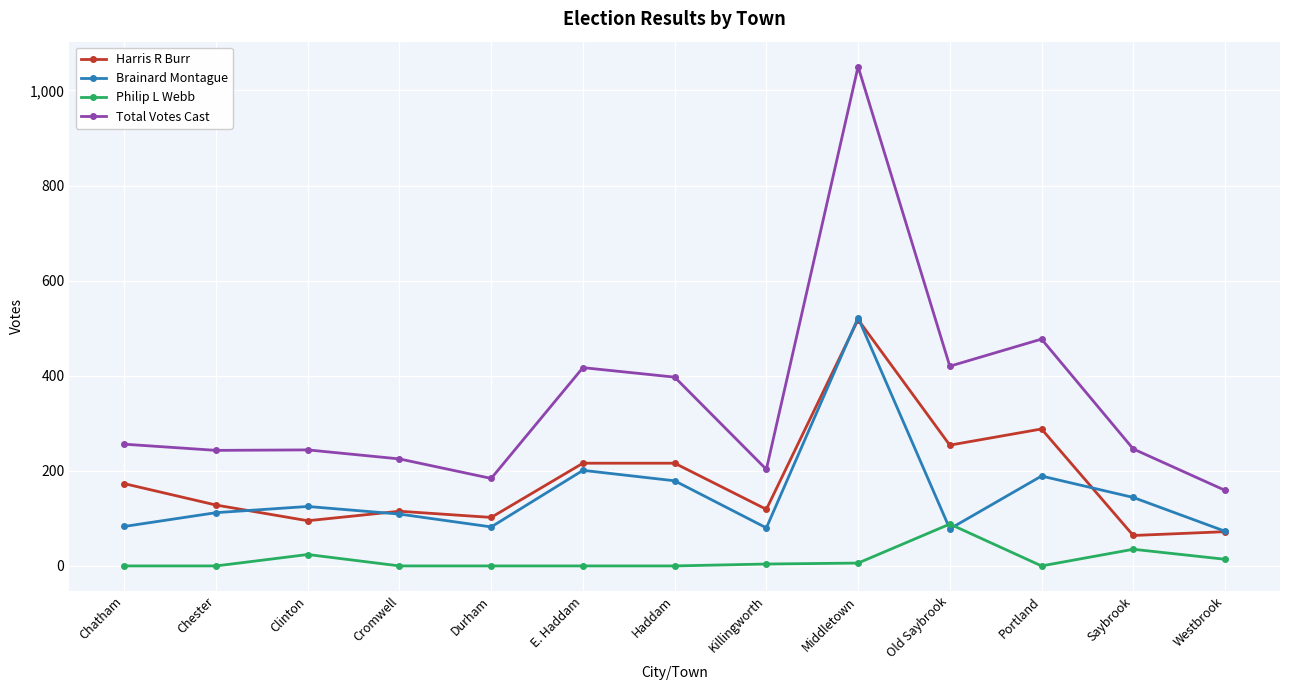

At which category does Philip L Webb reach its first local peak?

Clinton